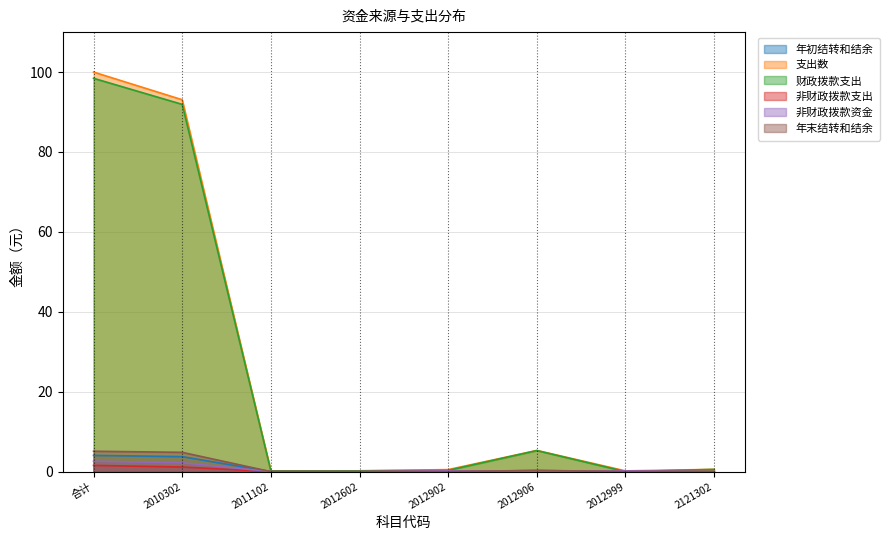

Where is the first local maximum for 年末结转和结余?

2012906